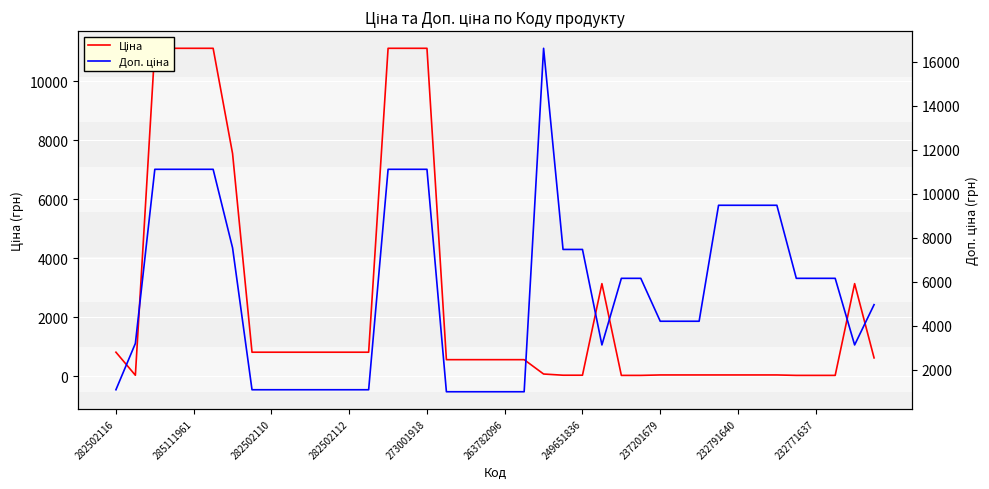

True or false: Ціна and Доп. ціна cross at least once.

False